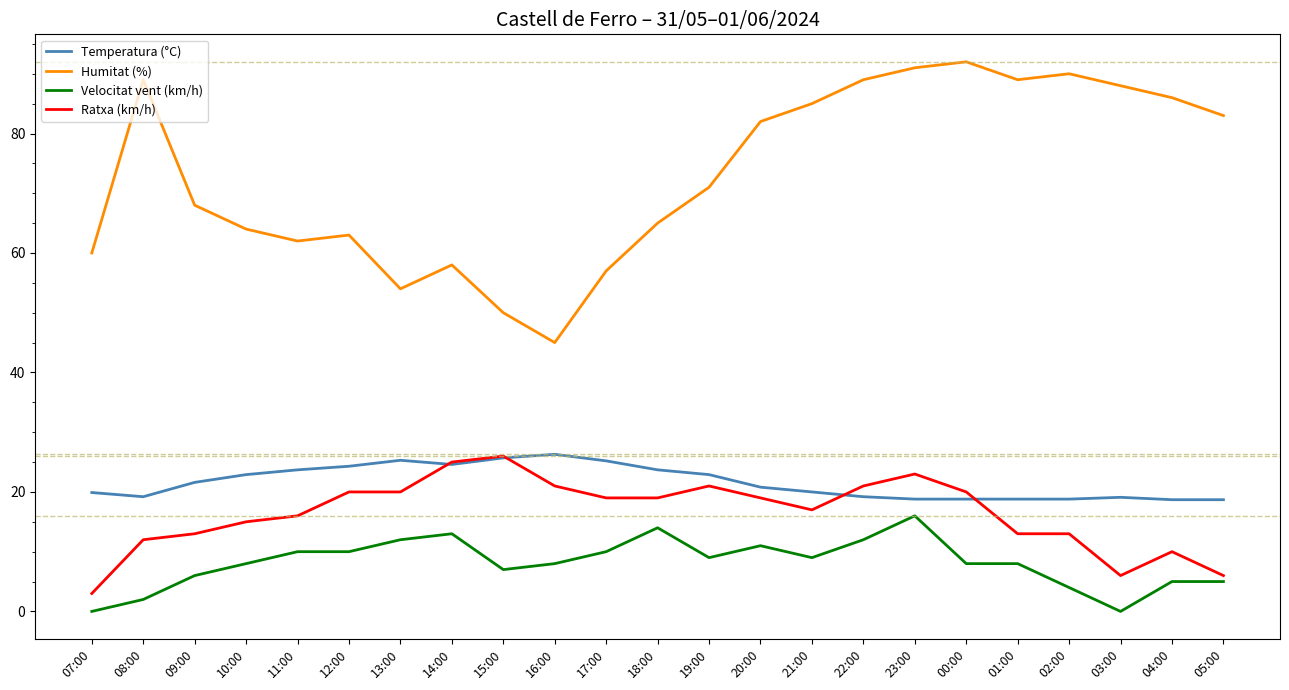

What is the difference between the Ratxa (km/h) values at 11:00 and 23:00?

7.0